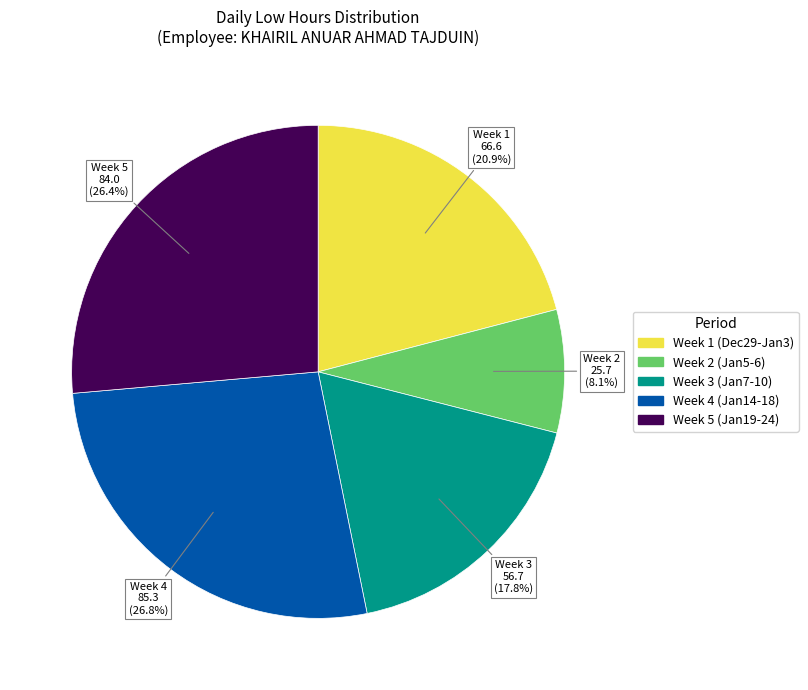

Does any single category account for the majority?

No